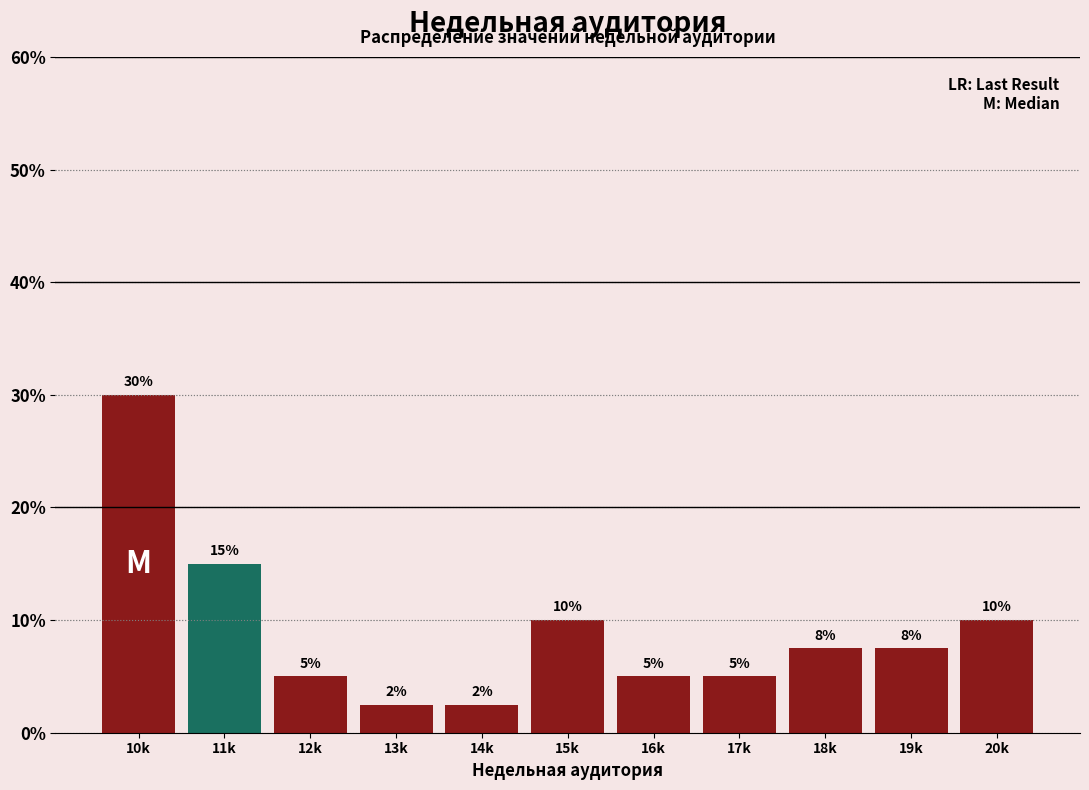

What is the label of the 2nd bar from the right?

19k